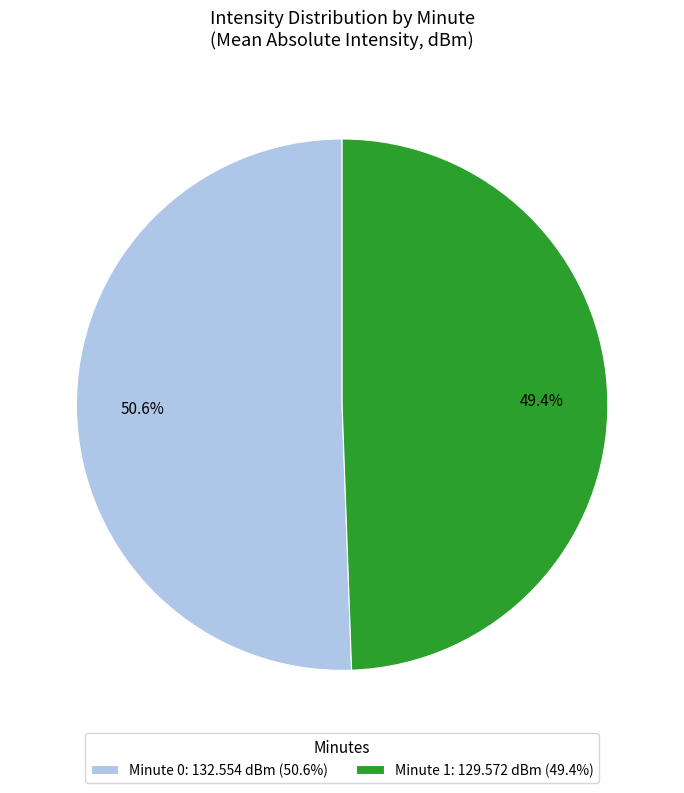

How many slices are in this pie chart?

2